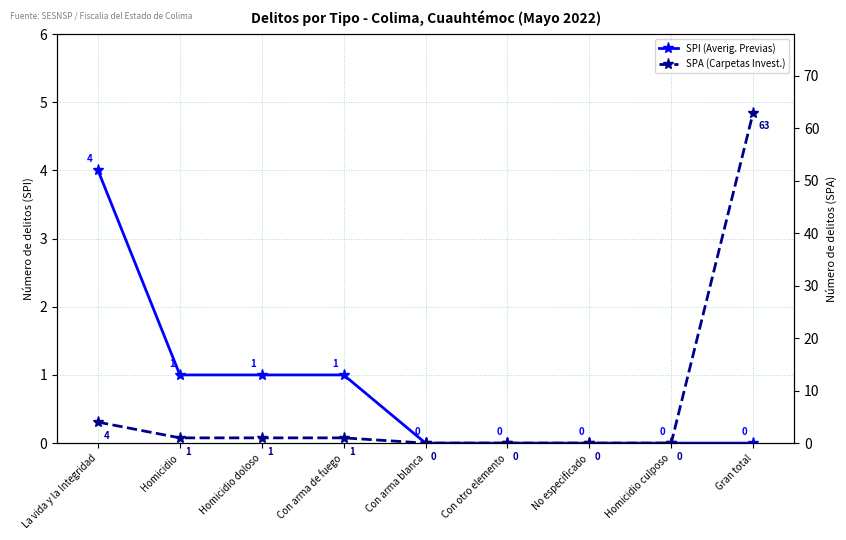

Reading left to right, transcribe all the data shown in this chart.

SPI (Averig. Previas): 4	1	1	1	0	0	0	0	0
SPA (Carpetas Invest.): 4	1	1	1	0	0	0	0	63